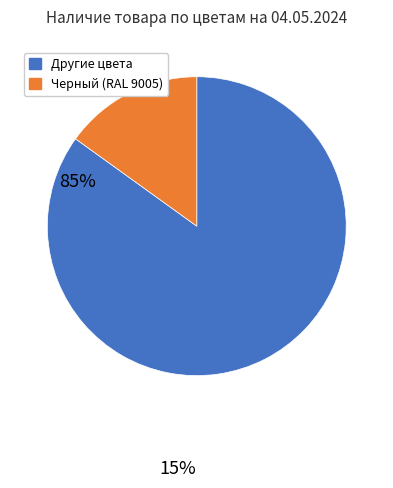

How many slices are in this pie chart?

2